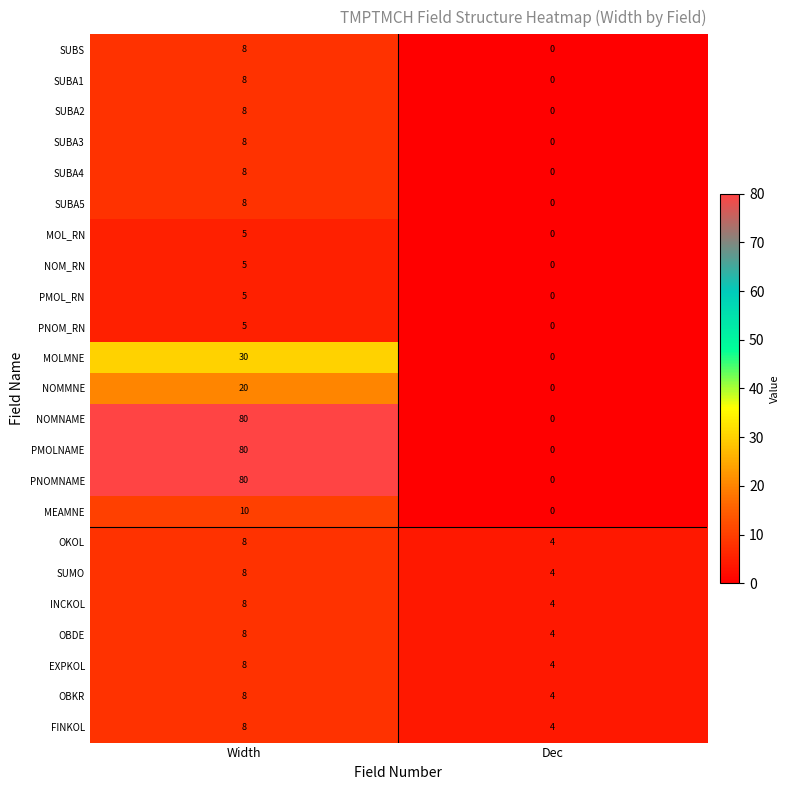

What is the sum of the SUBA4 values at Width and Dec?

8